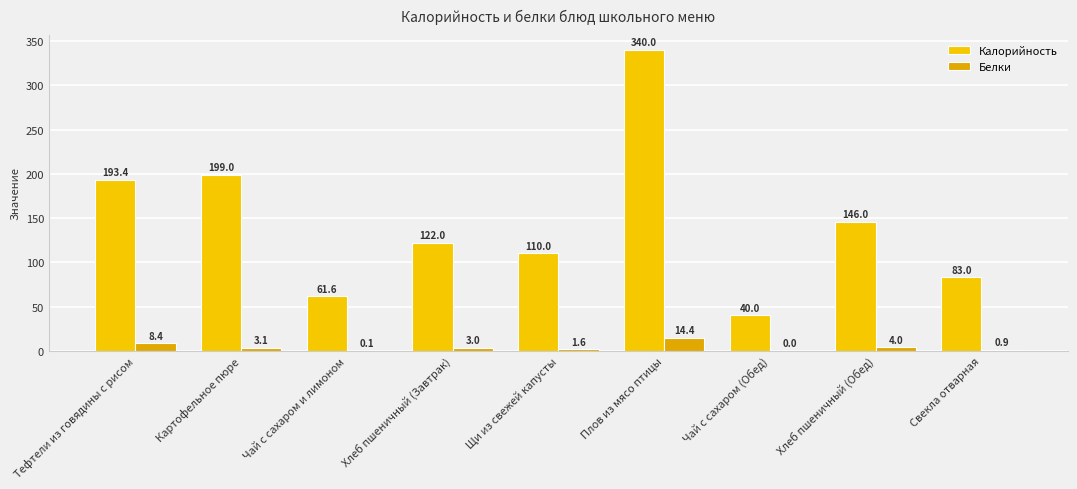

Are the bars grouped side by side (vs. stacked)?

Yes